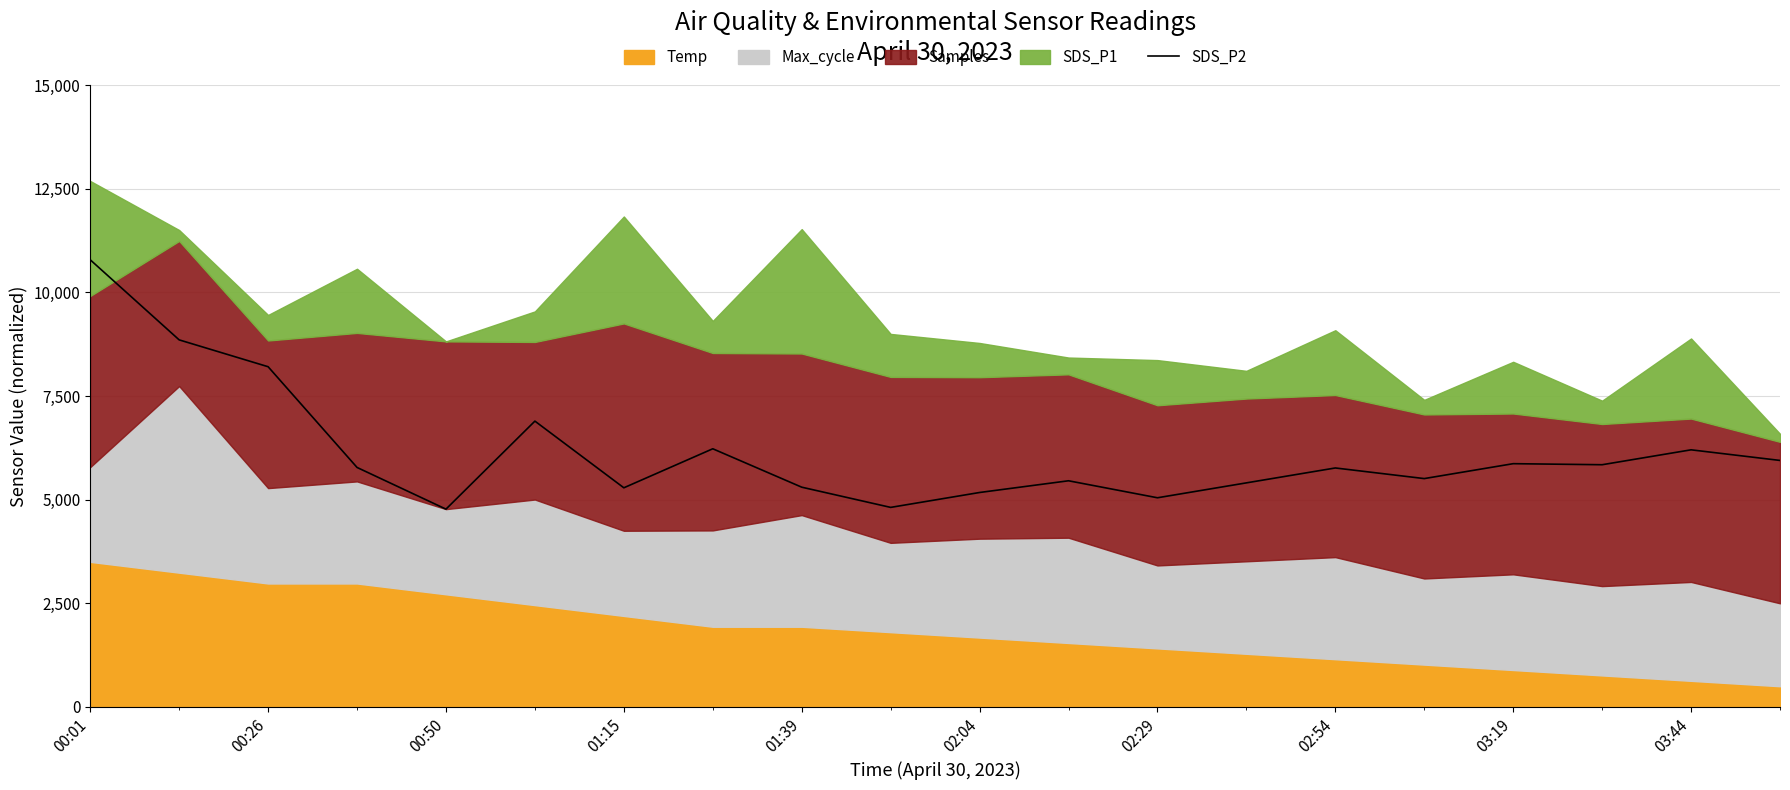

At which label does SDS_P2 reach its peak?

00:01